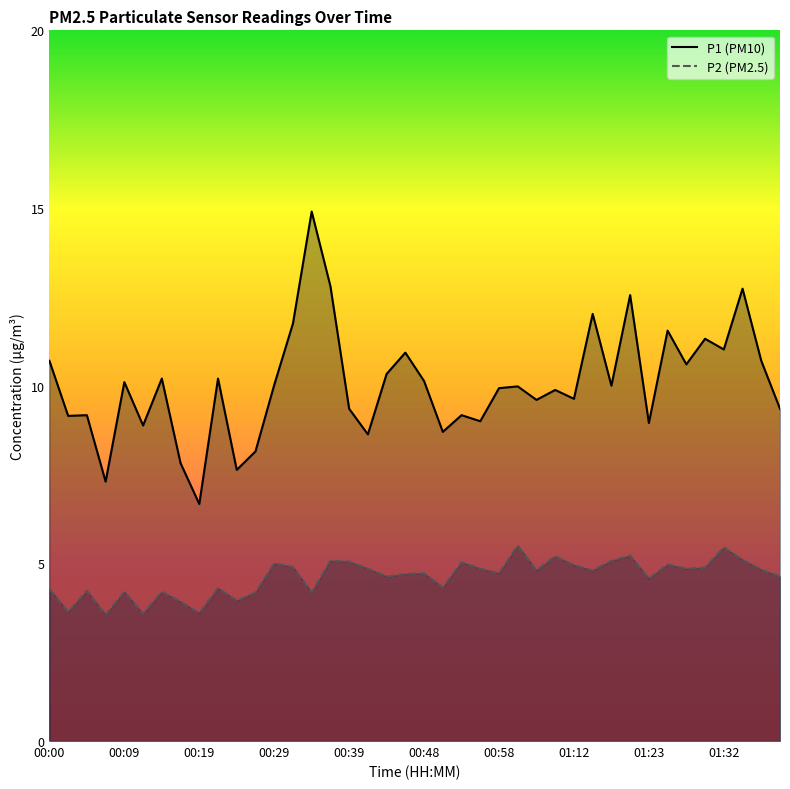

Between 31 and 37, which is larger?

37